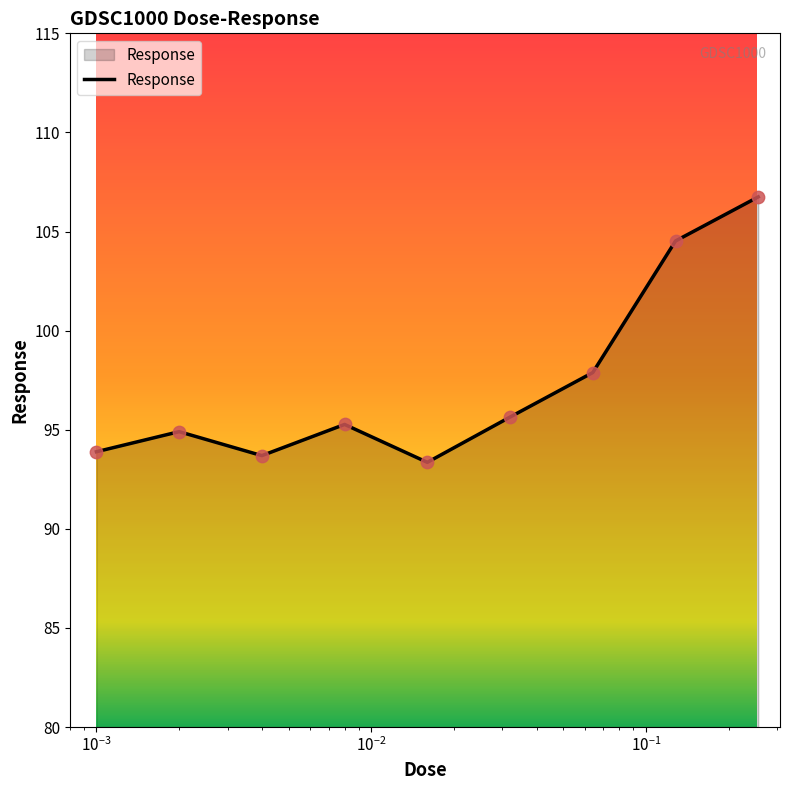

What is the difference between the maximum and minimum values?

13.4